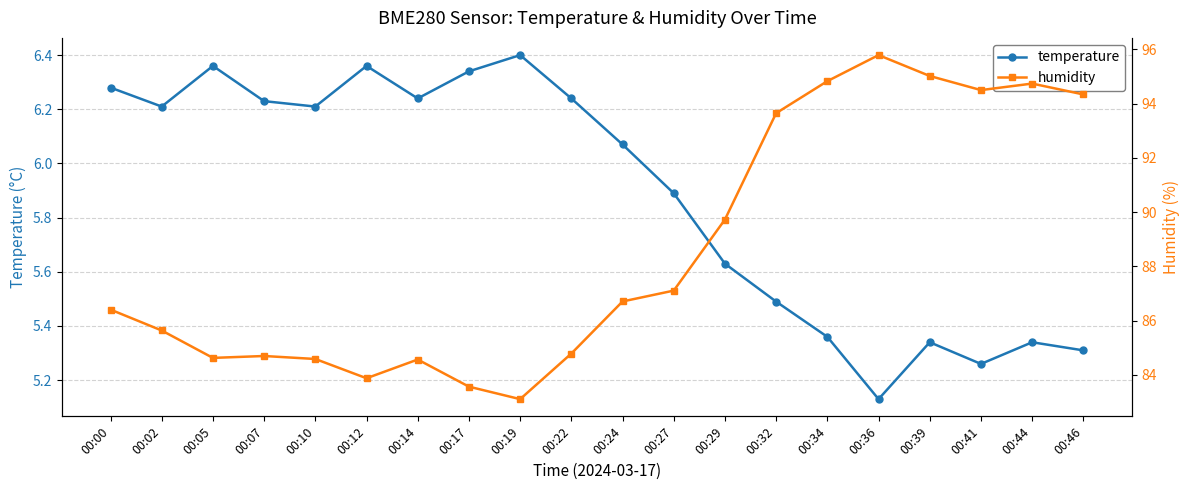

What is the average value of the temperature series?

5.9